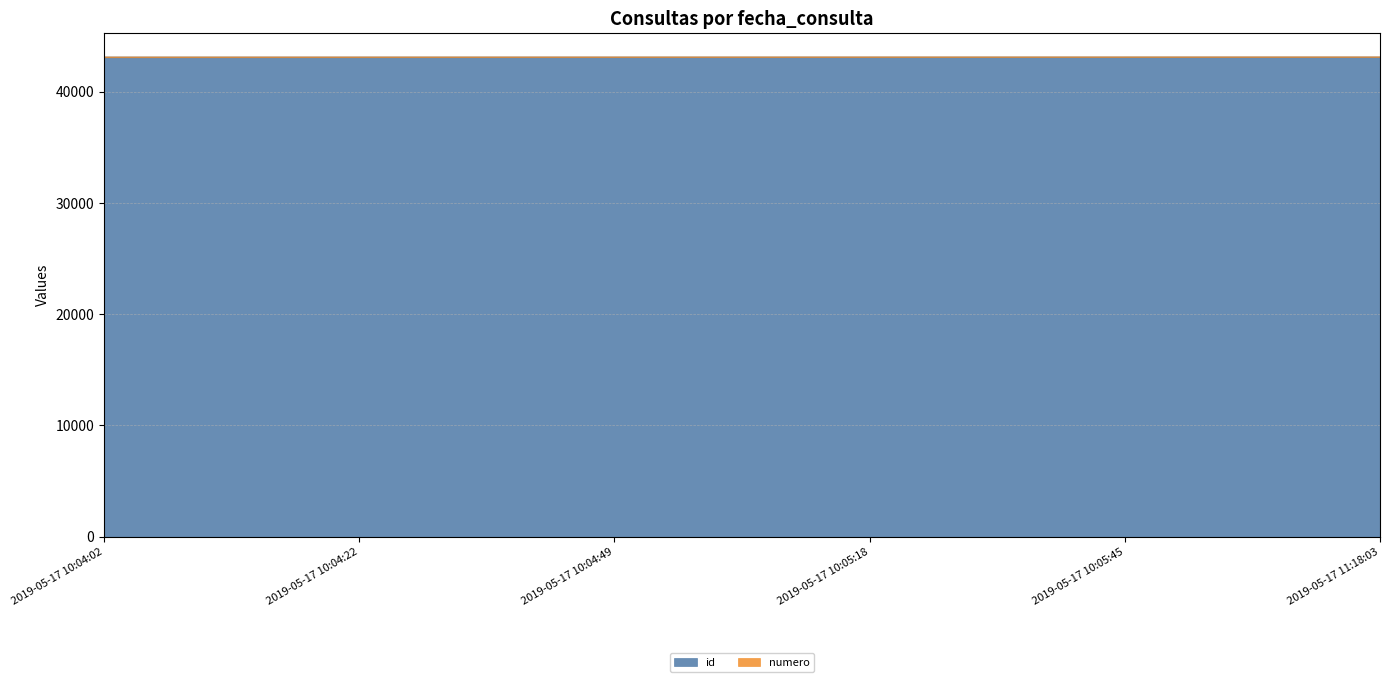

The id series shows 74853 at 2019-05-17 10:04:02. True or false?

False